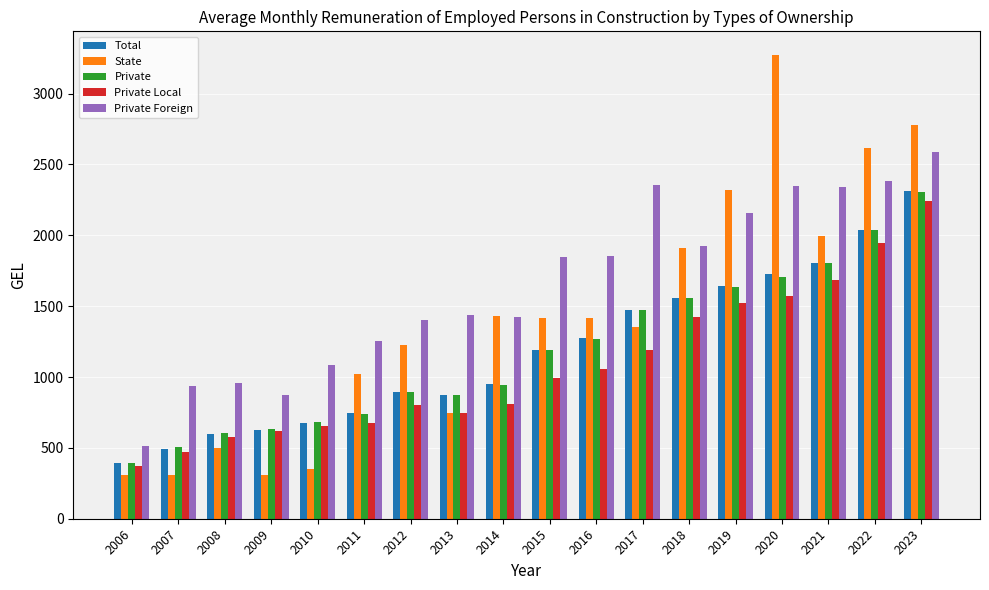

At which label does Total first exceed 1190?

2015